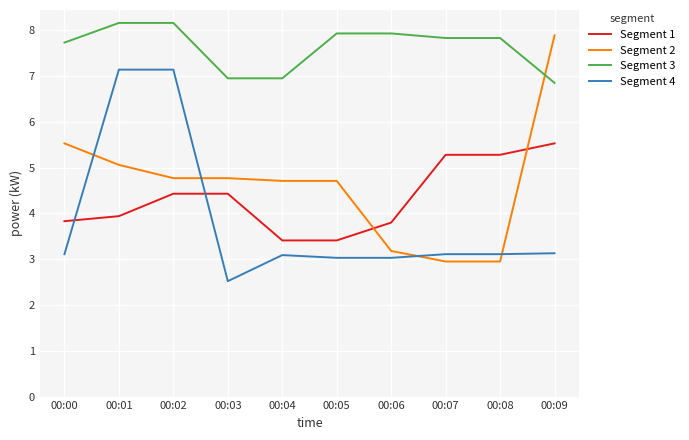

The value of Segment 4 at 00:04 is 4.9. True or false?

False